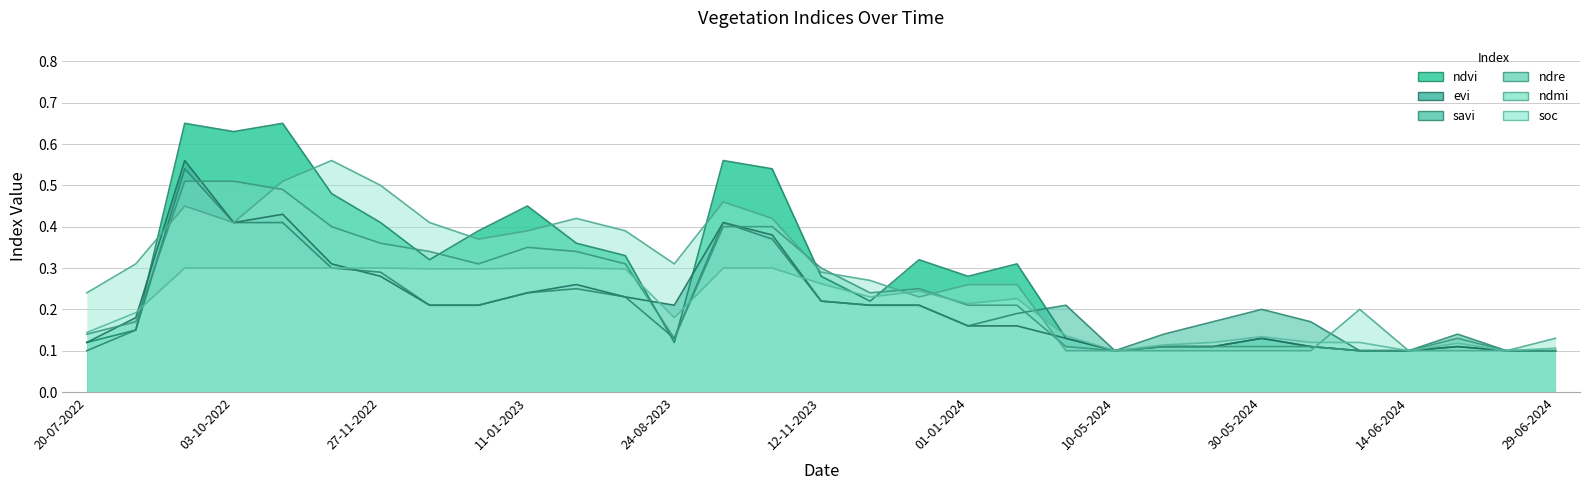

Between 19-06-2024 and 01-01-2024, which is larger?

01-01-2024